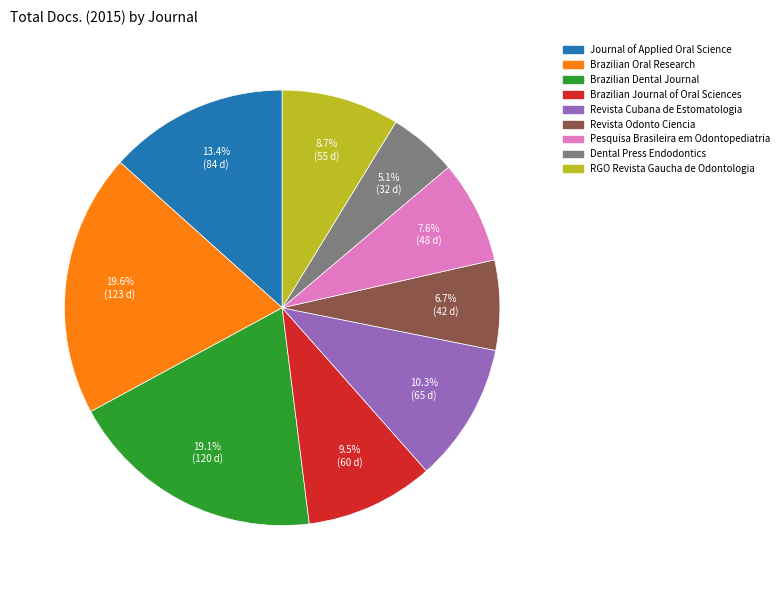

Do Journal of Applied Oral Science and Pesquisa Brasileira em Odontopediatria together represent more than half of the pie?

No